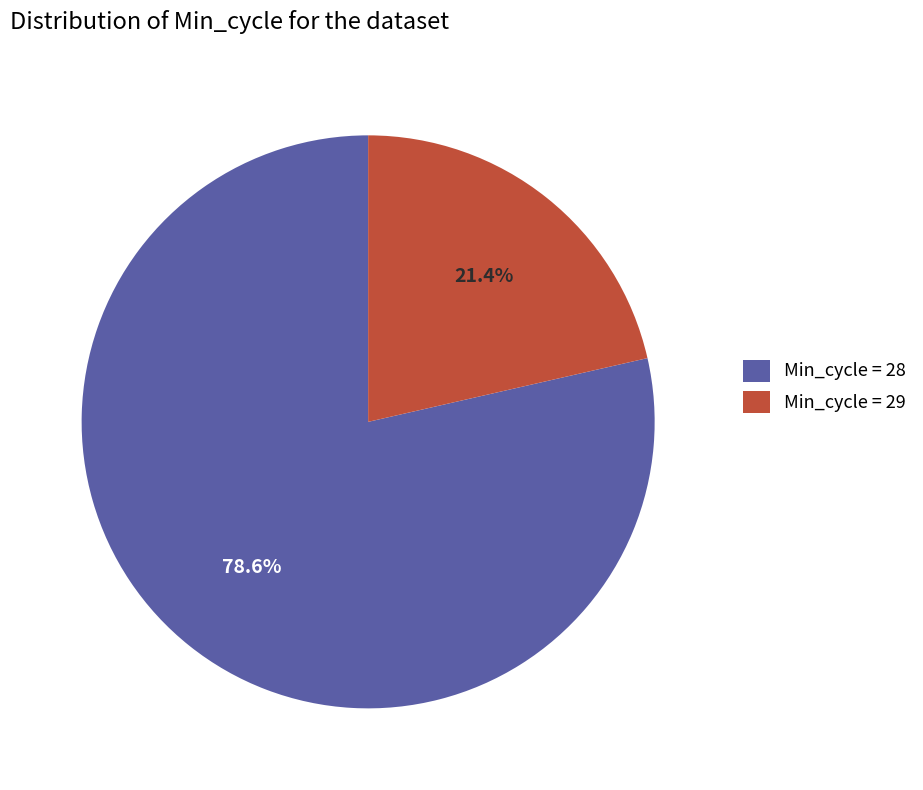

To the nearest percent, what is the average slice percentage?

50%